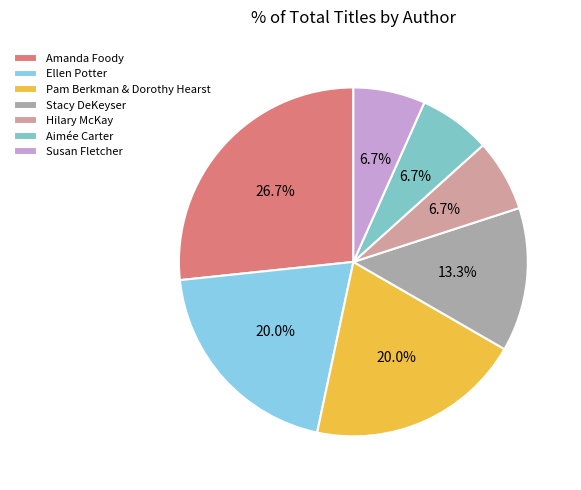

Combined, what portion of the pie is Pam Berkman & Dorothy Hearst and Hilary McKay?

26.7%